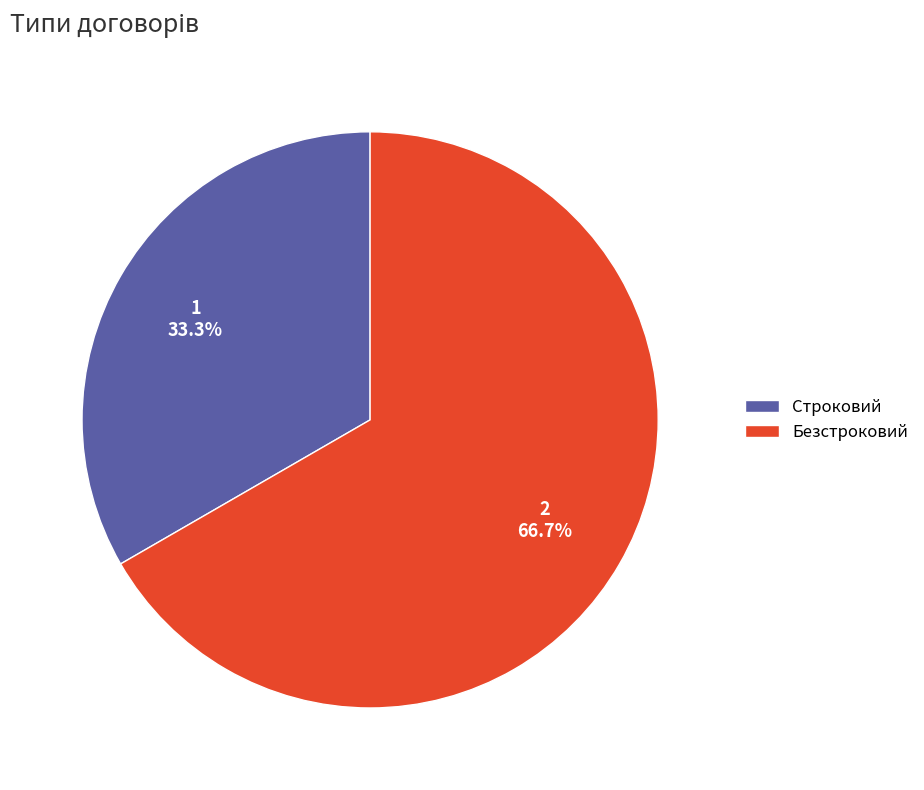

To the nearest percent, what is the average slice percentage?

50%